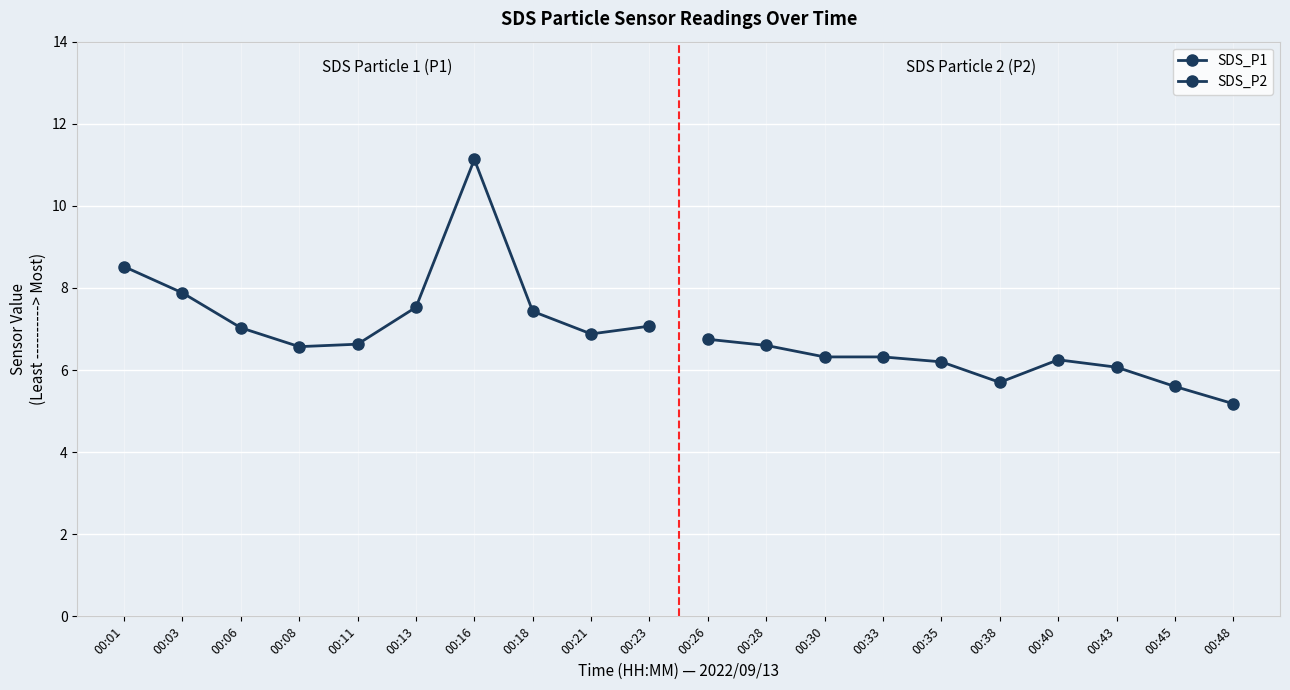

How many interior local peaks does the SDS_P2 series have?

1